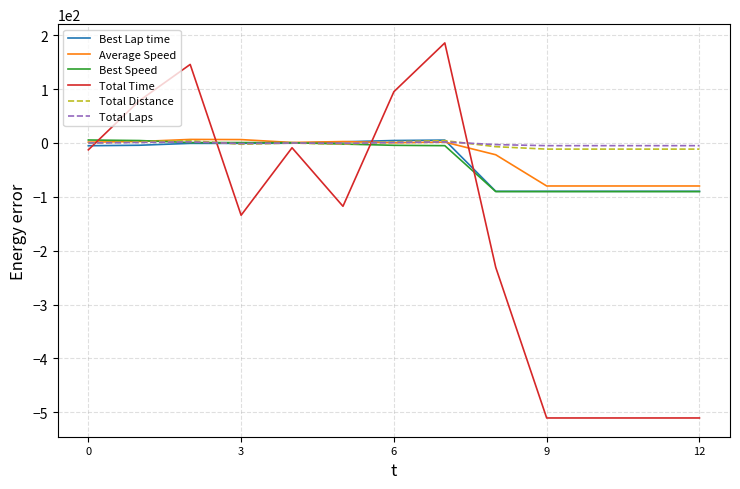

What is the lowest value of the Best Lap time series?

-89.8